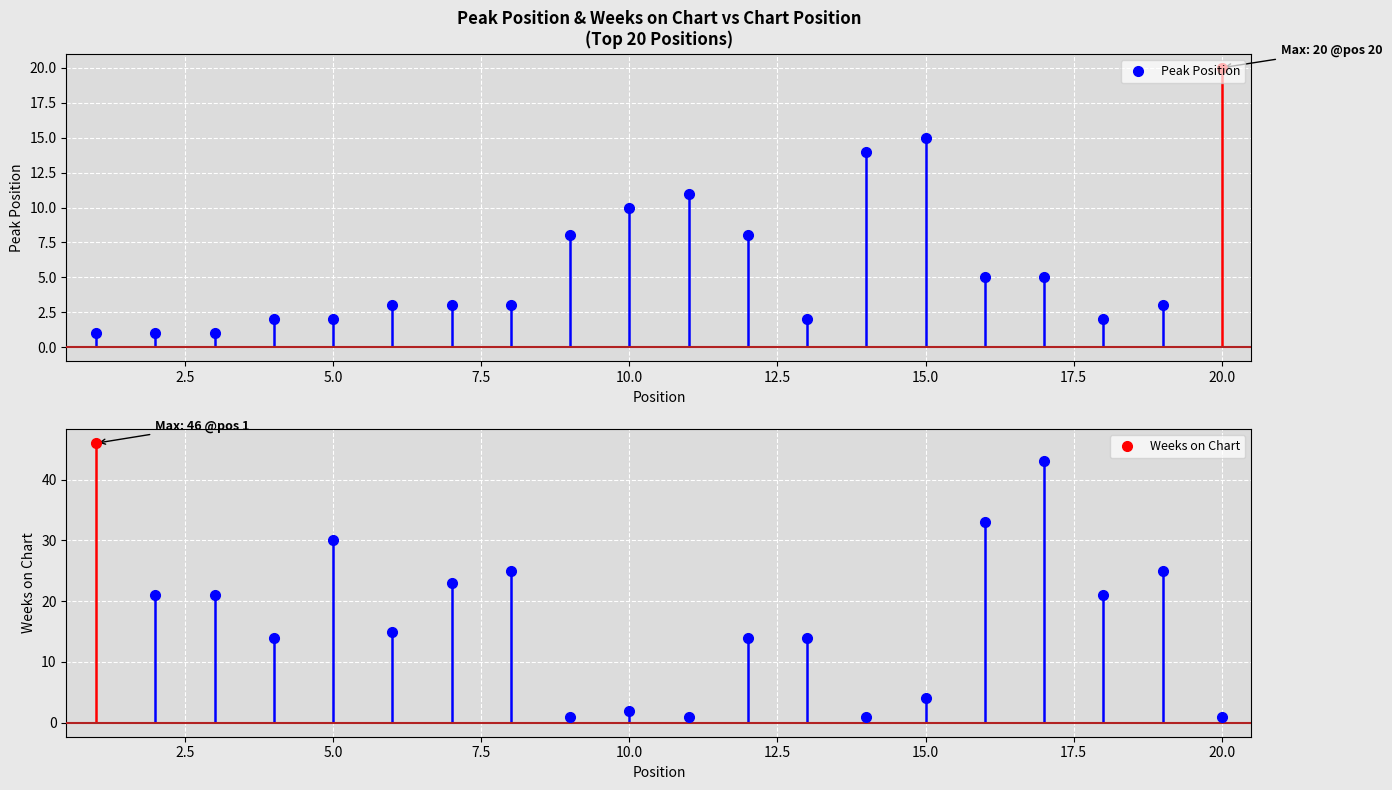

List the series in order of their overall mean, highest first.

Weeks on Chart, Peak Position